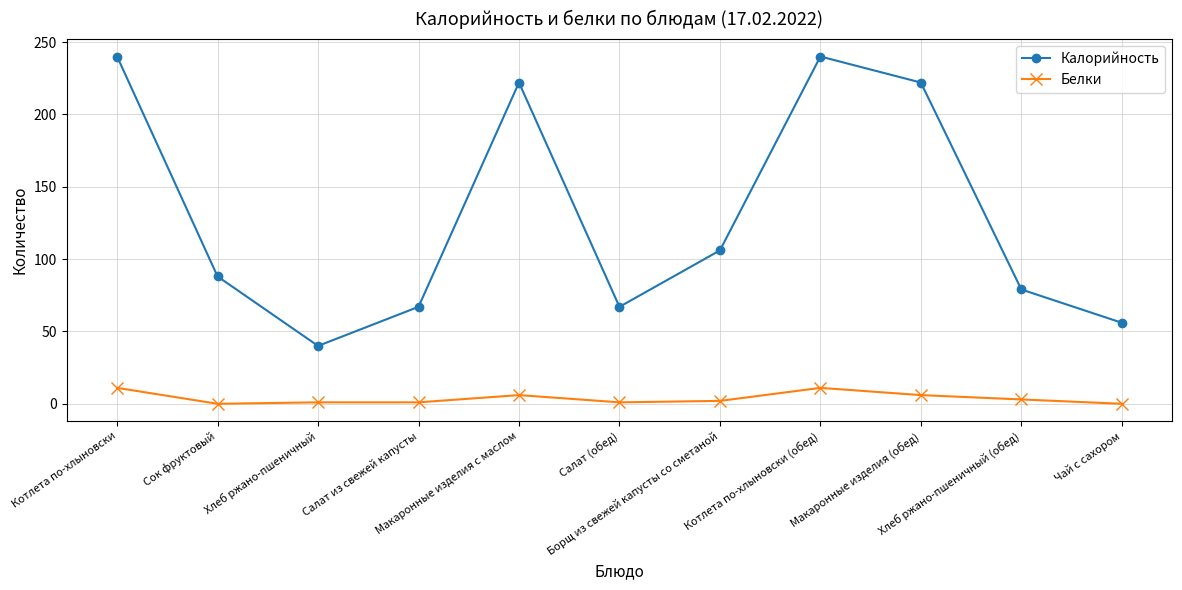

List the series in order of their overall mean, lowest first.

Белки, Калорийность